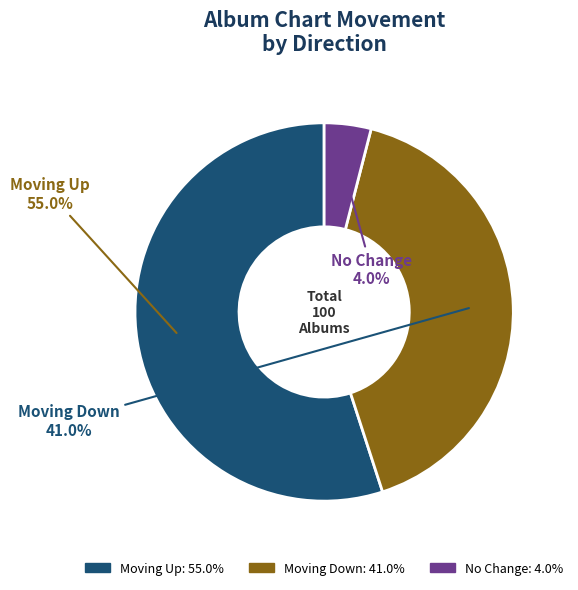

Is there a majority slice in this chart?

Yes